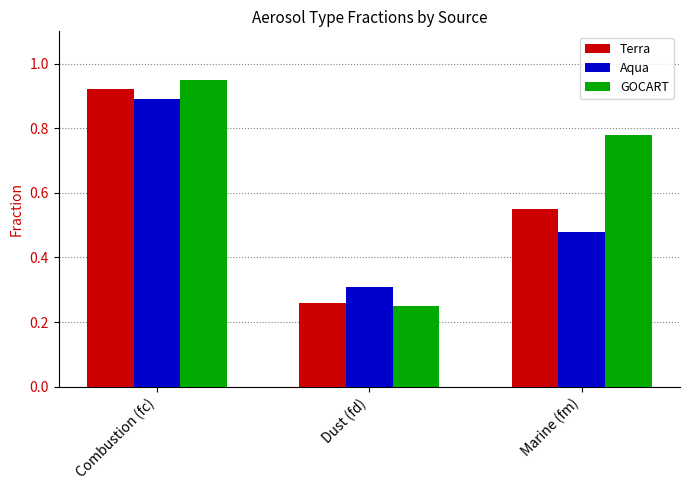

At which label does Aqua reach its peak?

Combustion (fc)